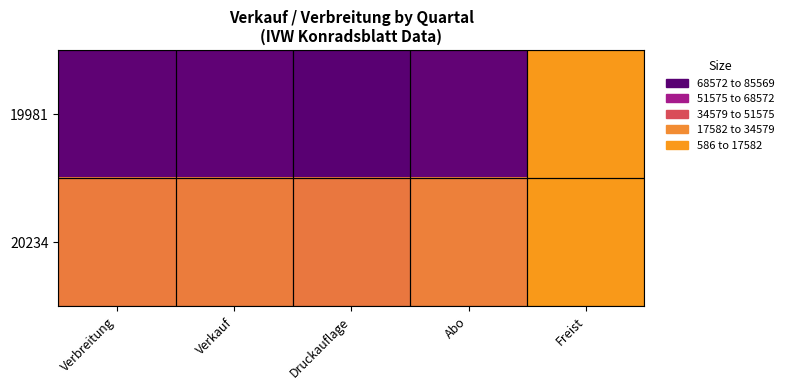

What is the maximum value shown in the chart?

85569